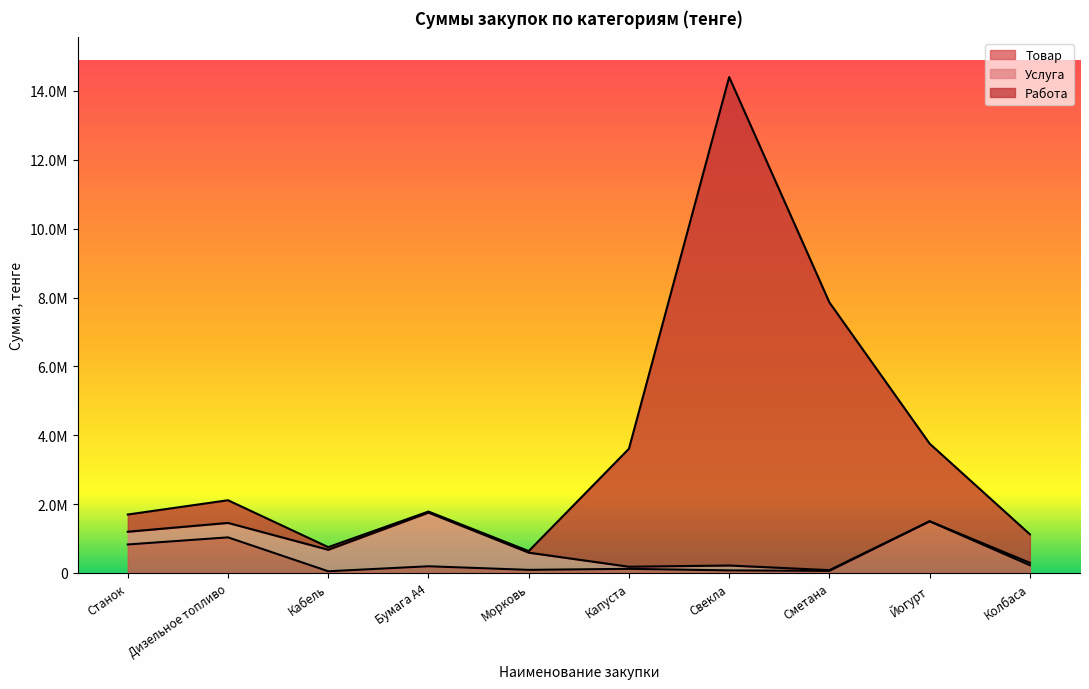

At how many categories does at least one series exceed 677315?

9